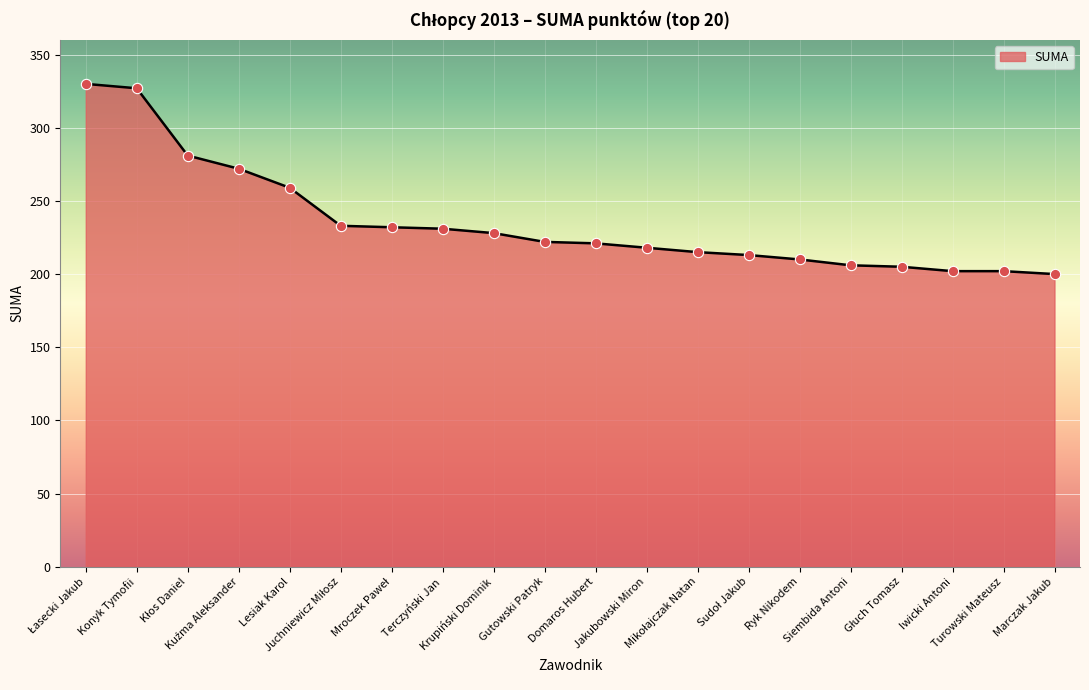

Which has a higher value, Terczyński Jan or Ryk Nikodem?

Terczyński Jan